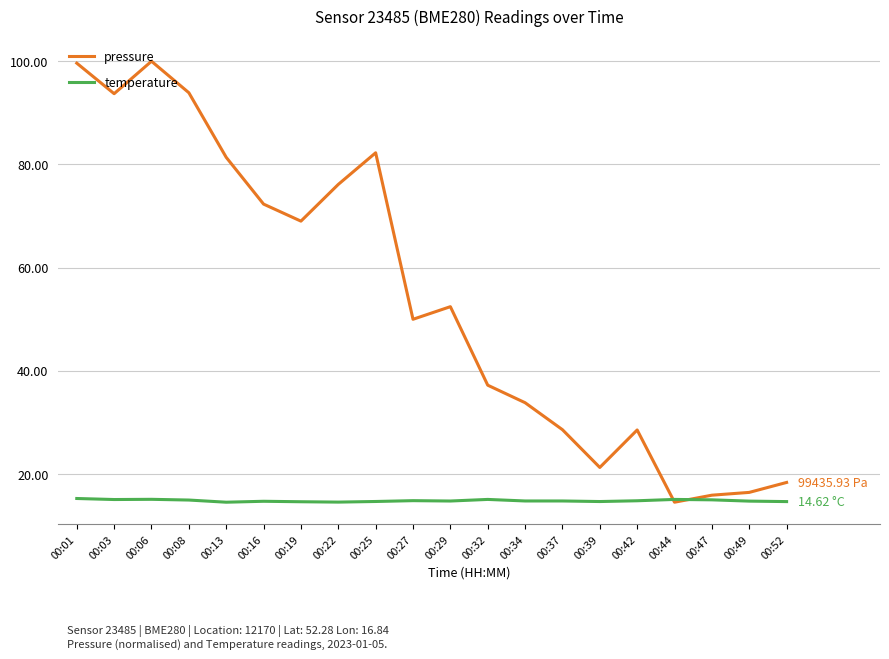

Which series has the widest spread of values?

pressure